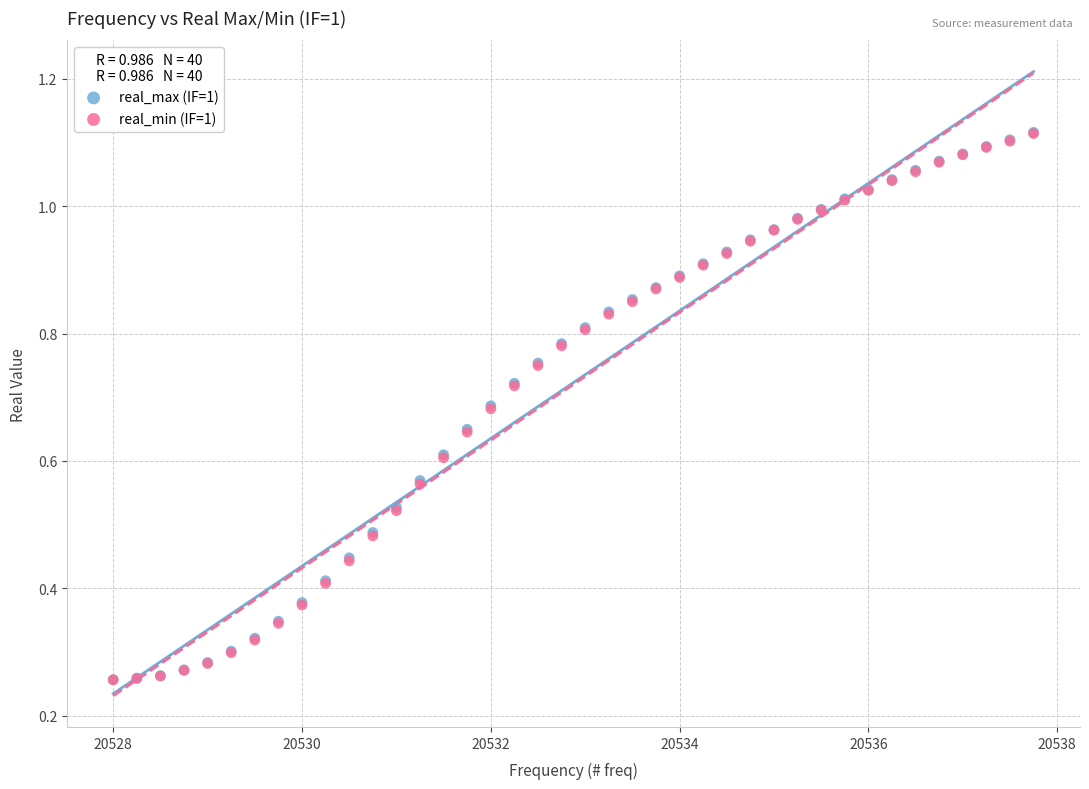

Which series has the widest spread of Y values?

real_max (IF=1)